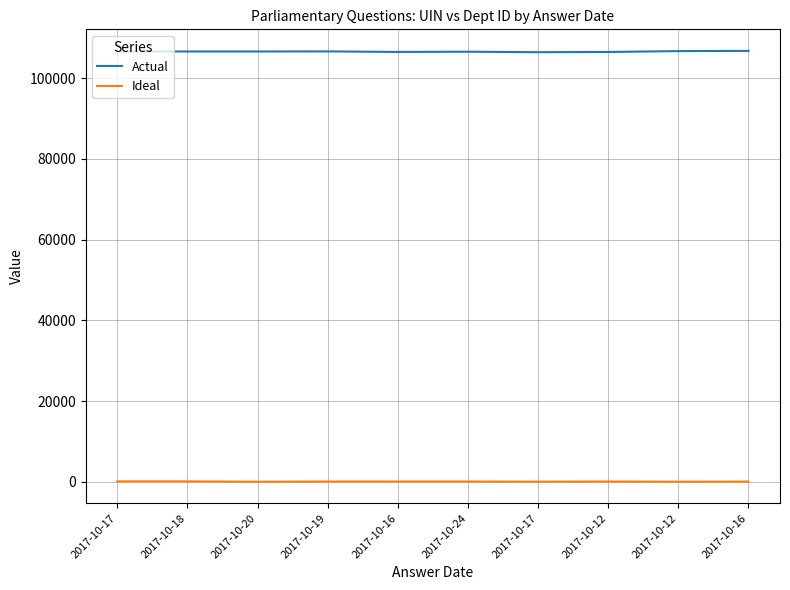

Is this an area chart (filled region under the line)?

No